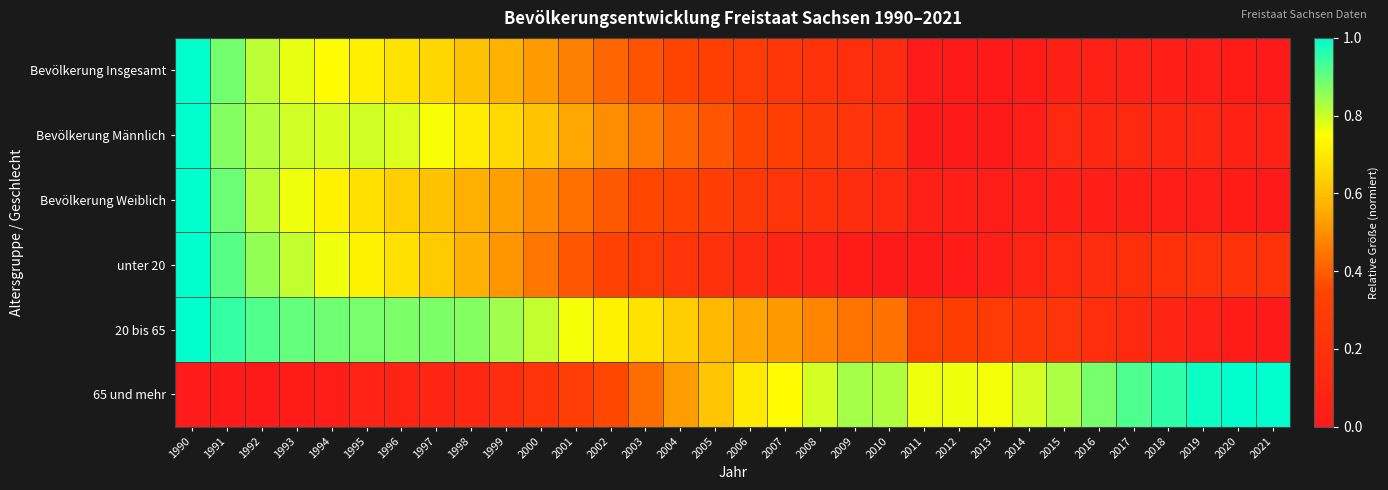

Rank the series at 2006 from highest to lowest value.

65 und mehr, 20 bis 65, Bevölkerung Männlich, Bevölkerung Insgesamt, Bevölkerung Weiblich, unter 20